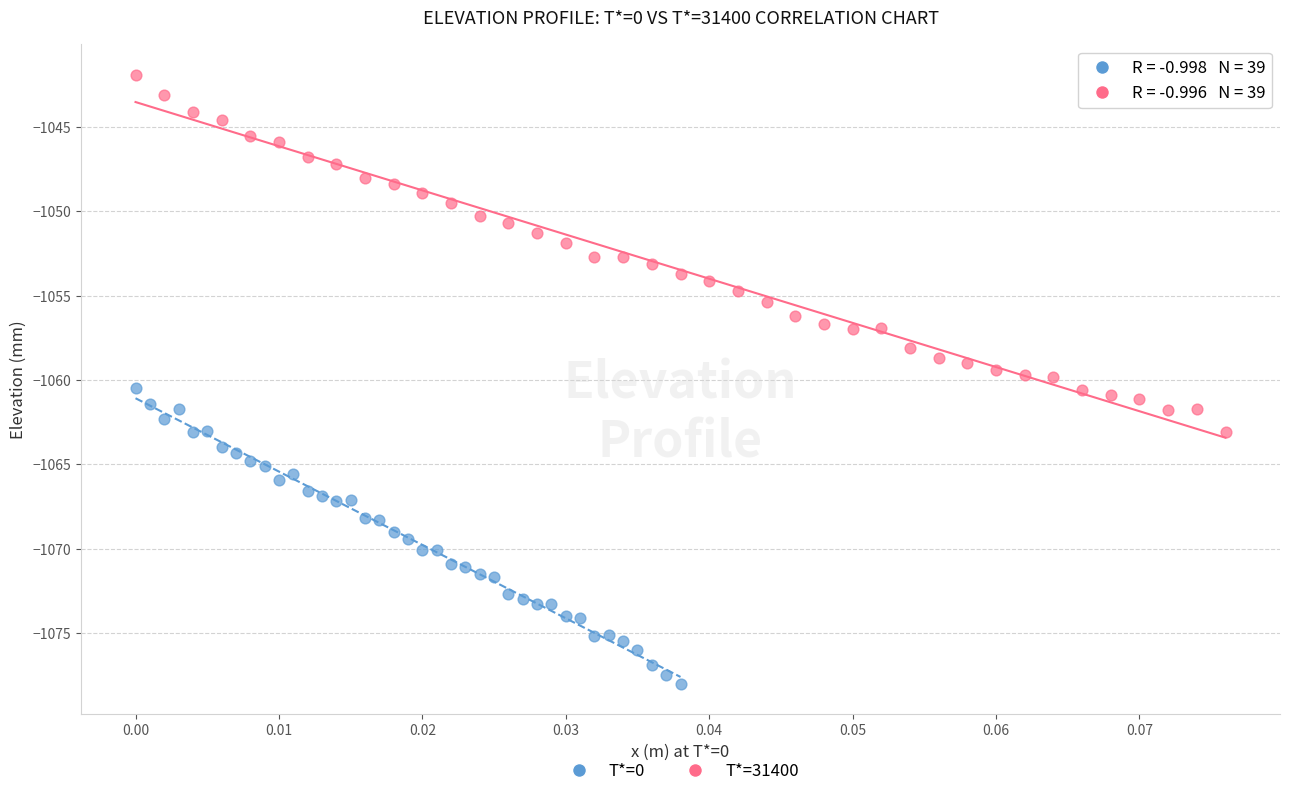

Which series reaches the maximum Y coordinate?

T*=31400